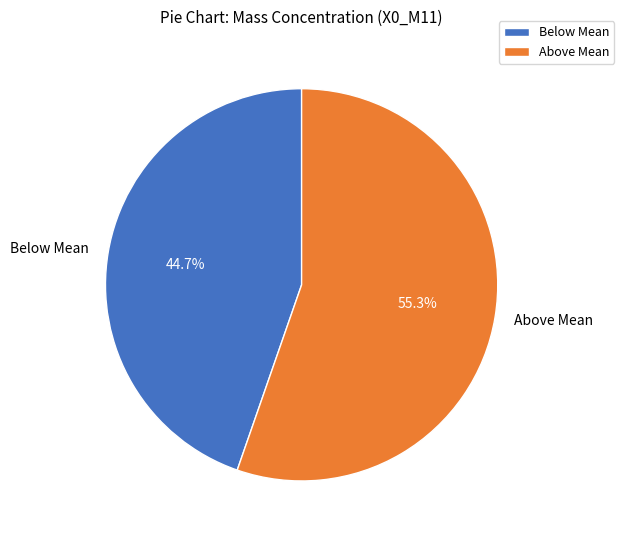

Does Below Mean represent more than half of the total?

No